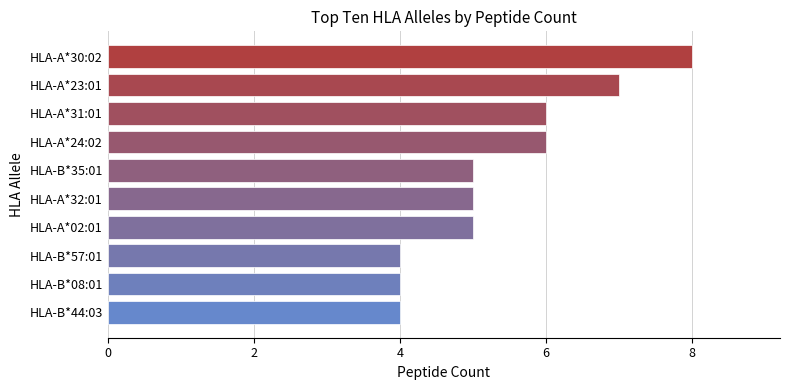

What is the average value?

5